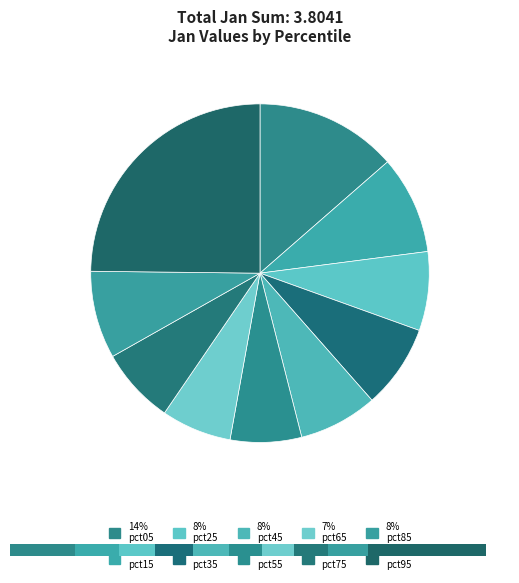

The pct75 slice represents 7% of the pie. True or false?

True